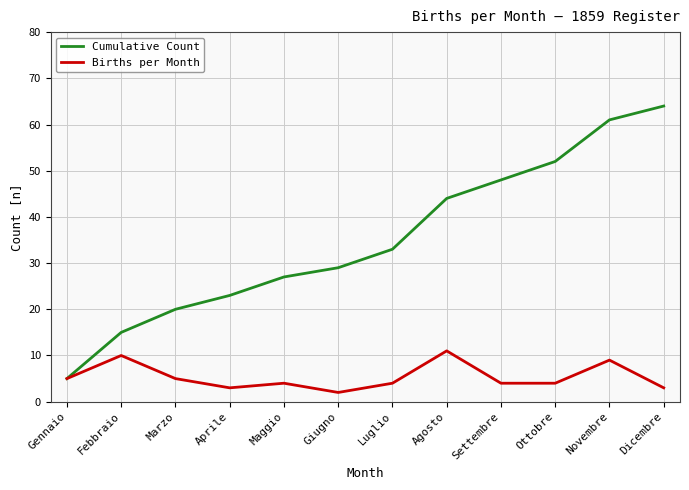

At which category is the sum across all series the highest?

Novembre